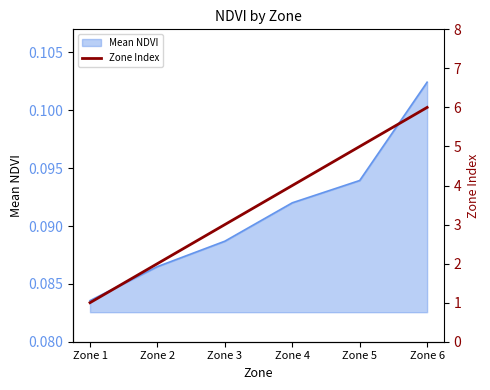

Rank the categories by value from highest to lowest.

Zone 6, Zone 5, Zone 4, Zone 3, Zone 2, Zone 1